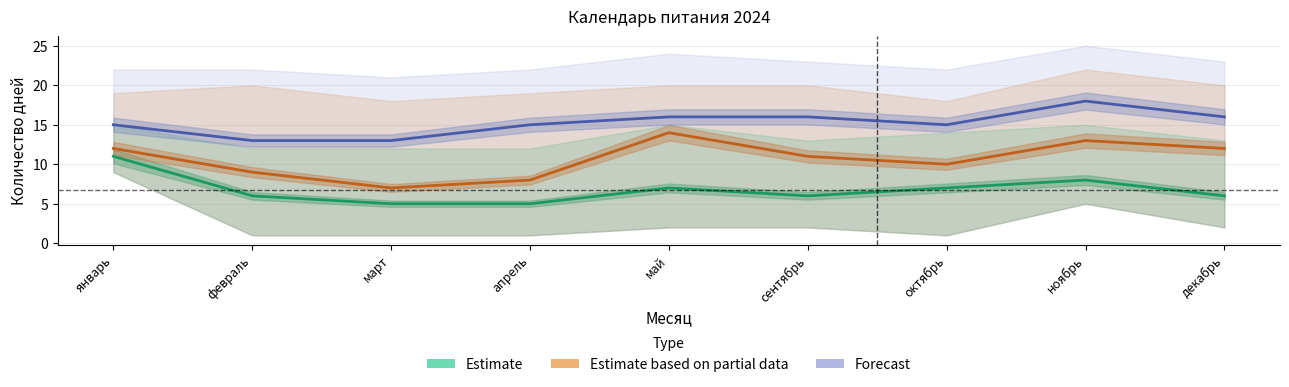

True or false: Estimate based on partial data and Estimate intersect in this chart.

False